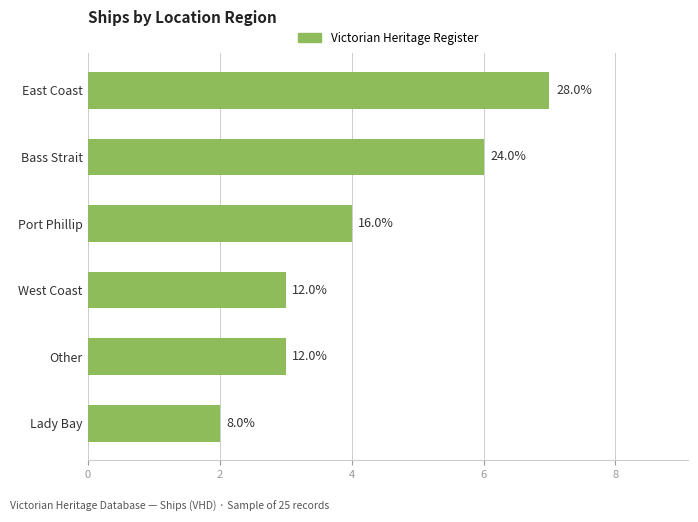

How many bars are there in total?

6